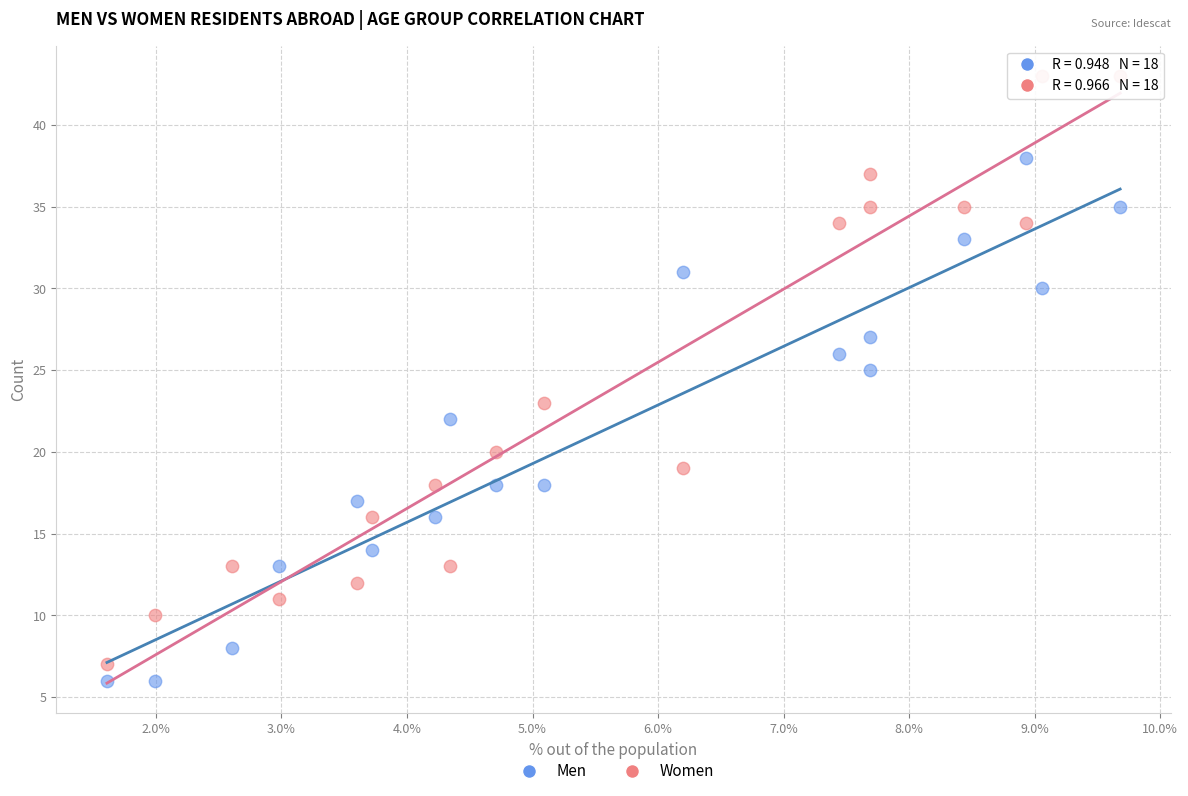

Which series contains the highest Y value?

Women